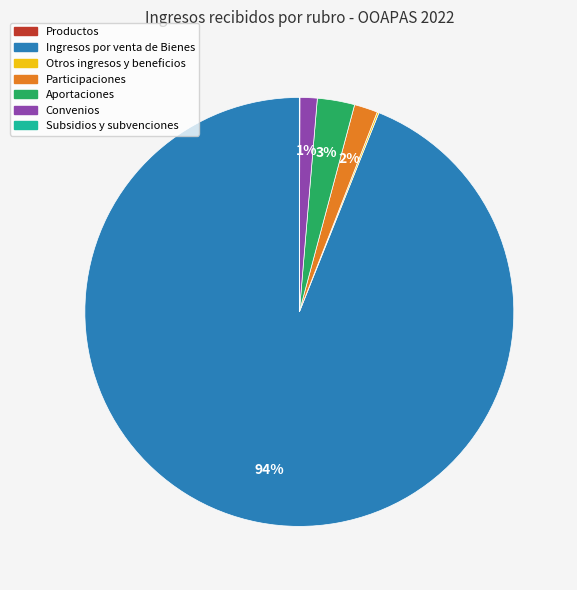

To the nearest percent, what percentage of the pie is Ingresos por venta de Bienes?

94%